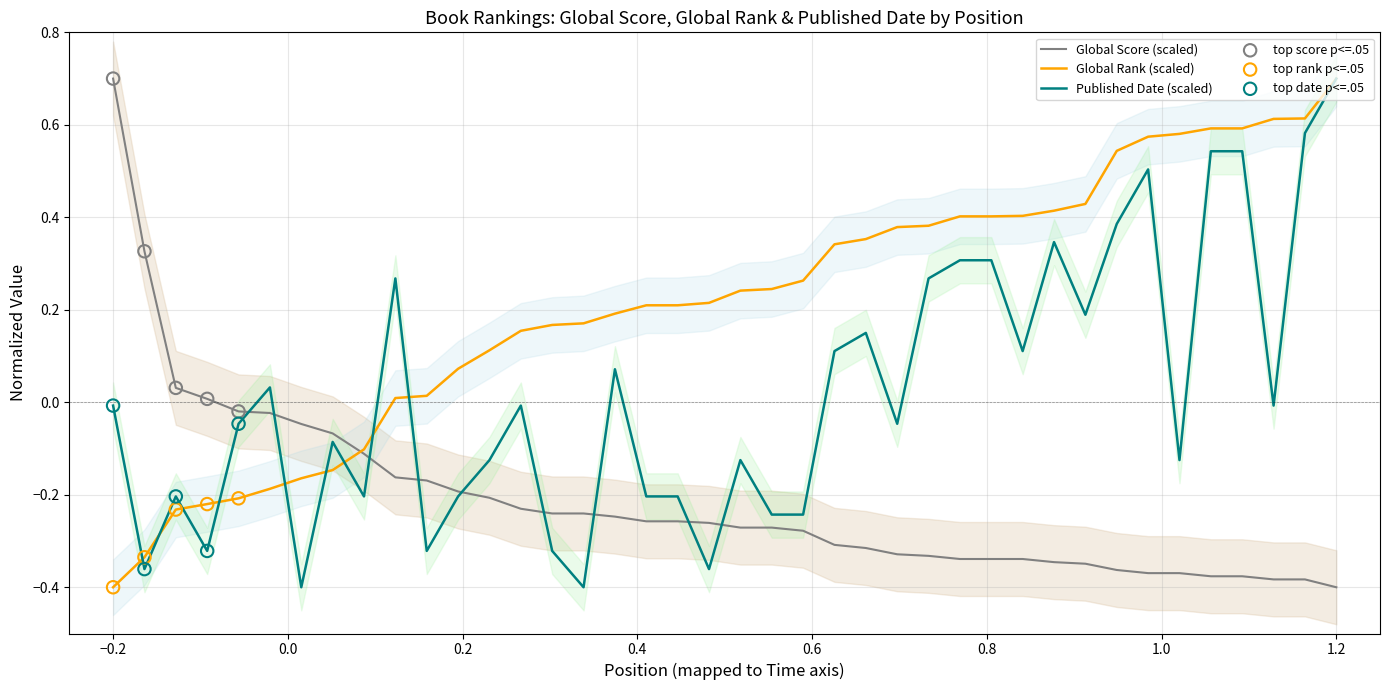

What is the total value across all series at 13?

-0.2